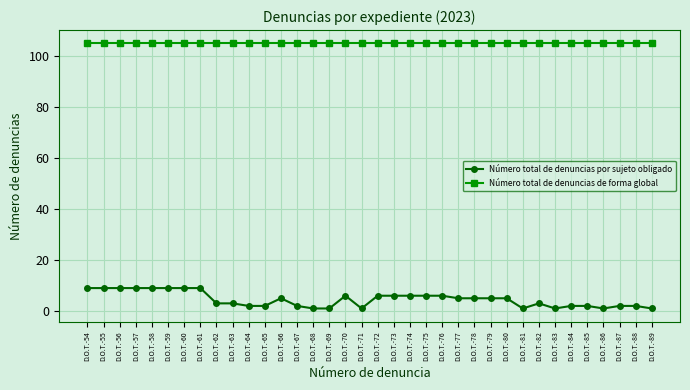

How many lines are shown in the chart?

2